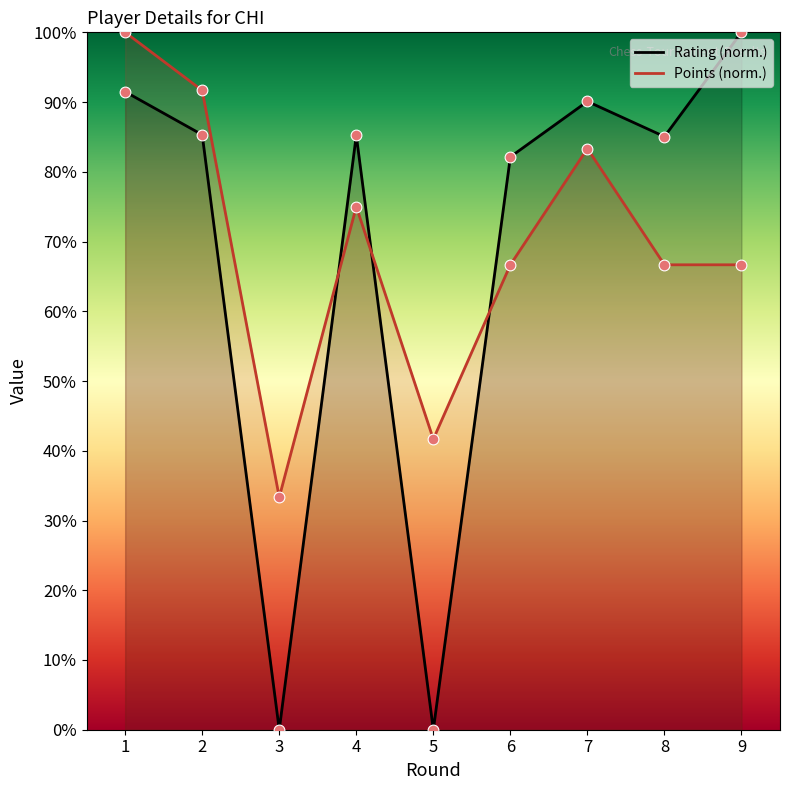

What are all the series names shown in the legend?

Rating (norm.), Points (norm.)